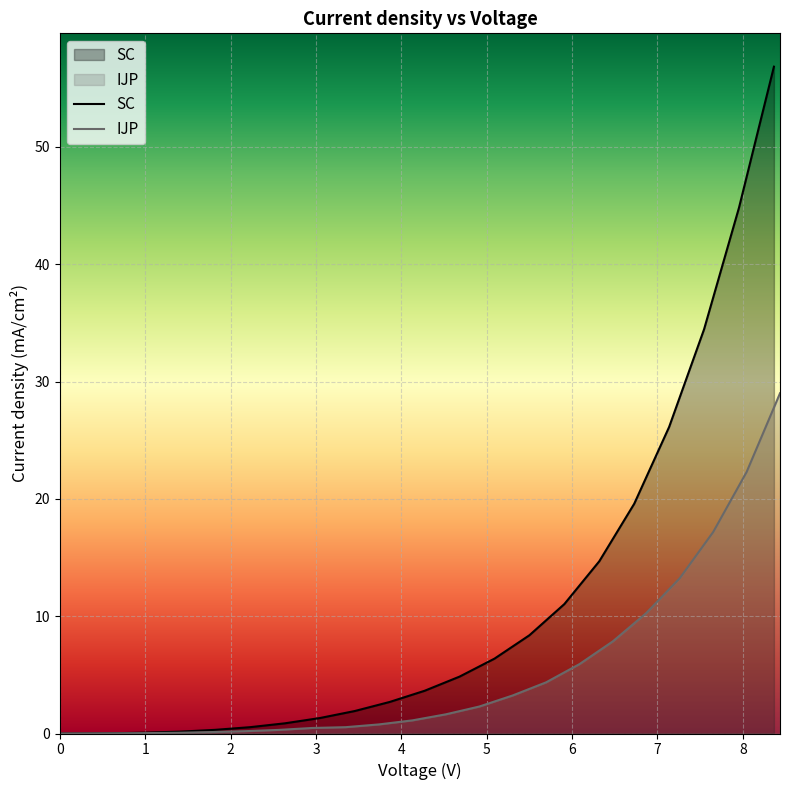

How many values in SC are above zero?

38